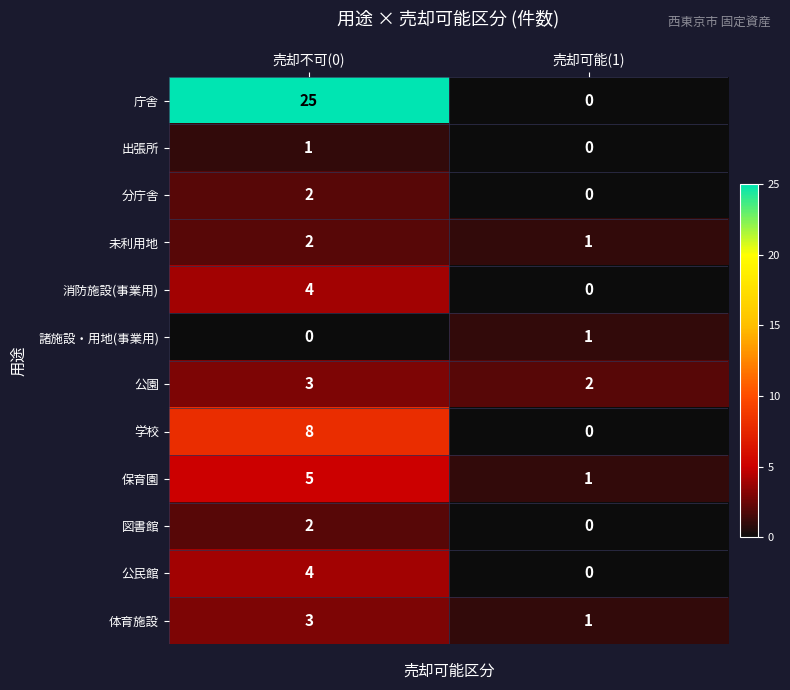

Reading left to right, list all the values displayed in this chart.

庁舎: 25	0
出張所: 1	0
分庁舎: 2	0
未利用地: 2	1
消防施設(事業用): 4	0
諸施設・用地(事業用): 0	1
公園: 3	2
学校: 8	0
保育園: 5	1
図書館: 2	0
公民館: 4	0
体育施設: 3	1